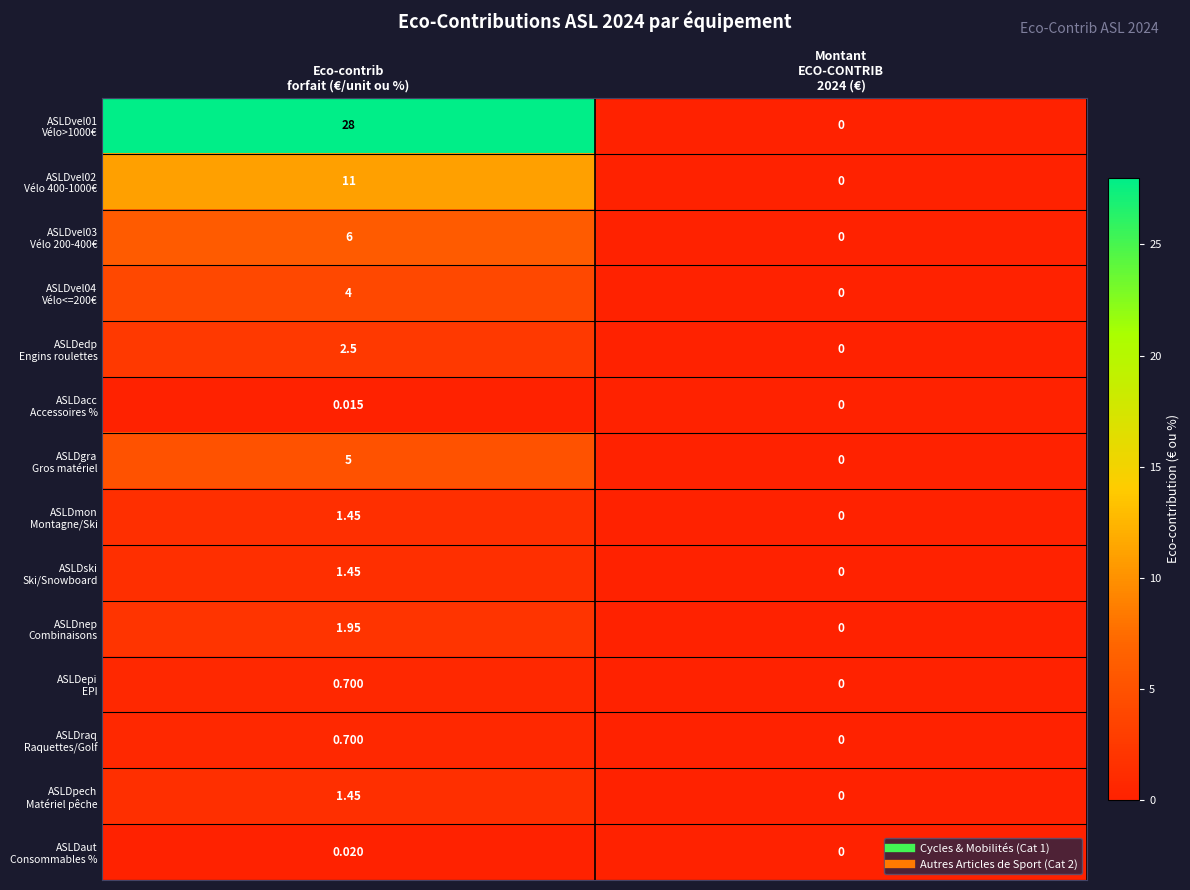

How many categories are shown in the chart?

2